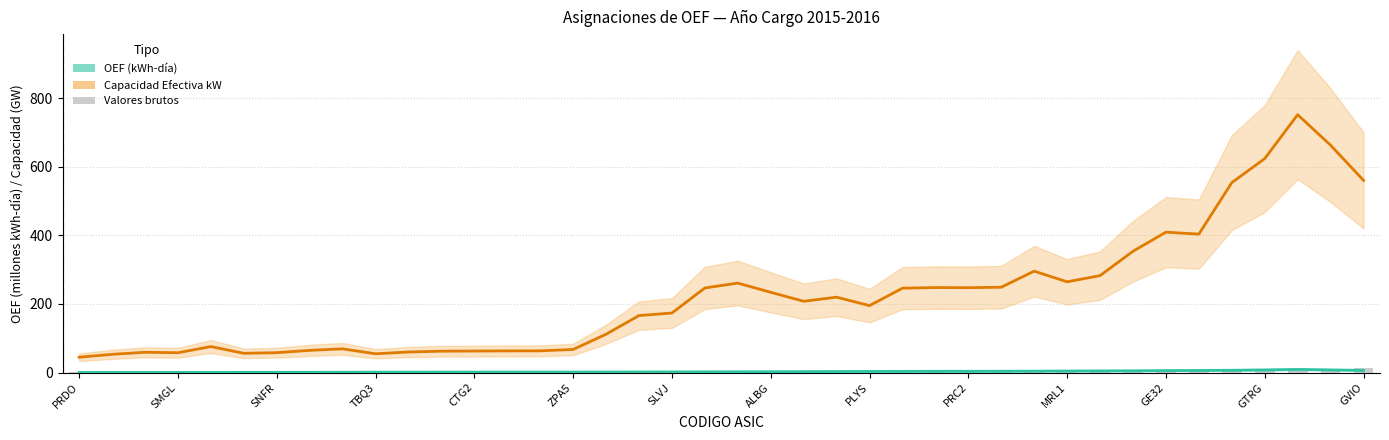

What is the difference between the OEF (kWh-día) values at 20 and CTG2?

1.7